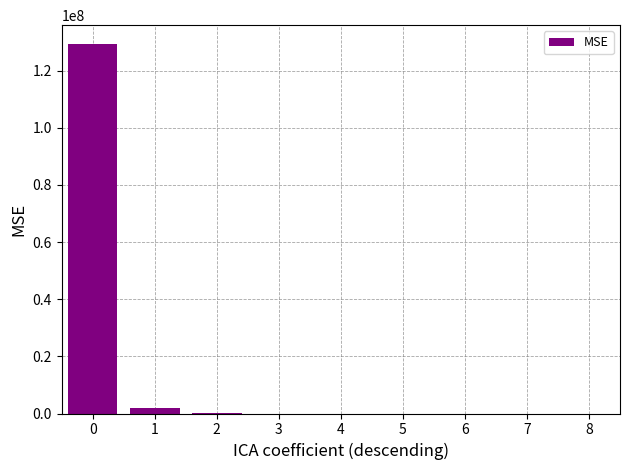

What is the change in value from 3 to 5?

-129.6